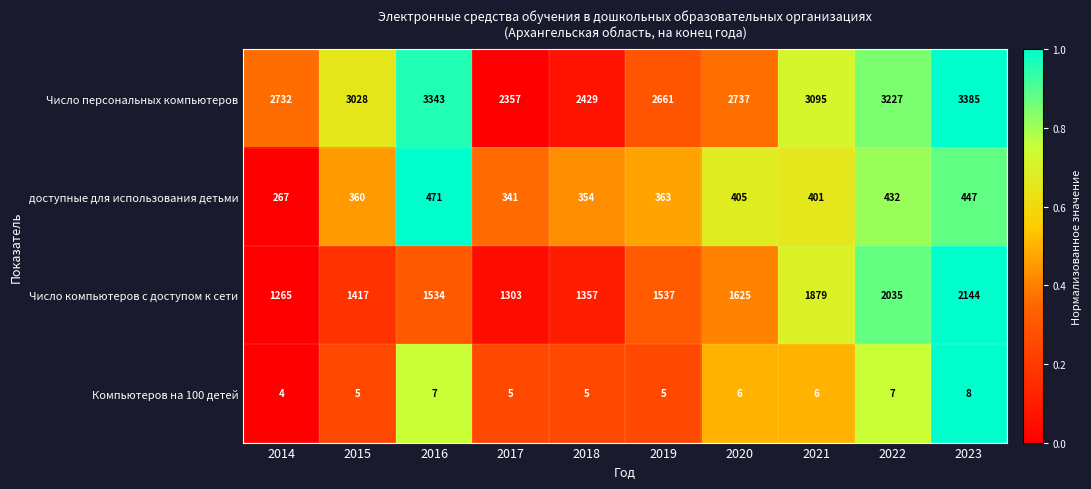

Which series has the largest range (max minus min)?

Число персональных компьютеров